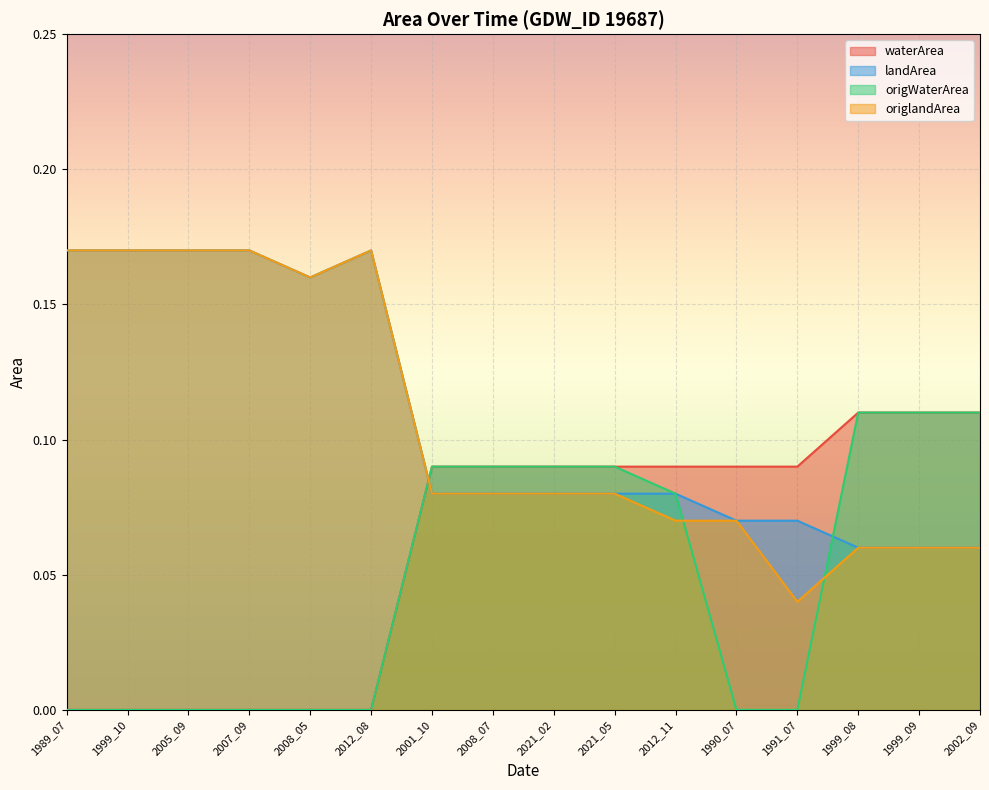

Reading right to left, extract all data points from this chart.

waterArea: 2002_09=0.1	1999_09=0.1	1999_08=0.1	1991_07=0.1	1990_07=0.1	2012_11=0.1	2021_05=0.1	2021_02=0.1	2008_07=0.1	2001_10=0.1	2012_08=0.0	2008_05=0.0	2007_09=0.0	2005_09=0.0	1999_10=0.0	1989_07=0.0
landArea: 2002_09=0.1	1999_09=0.1	1999_08=0.1	1991_07=0.1	1990_07=0.1	2012_11=0.1	2021_05=0.1	2021_02=0.1	2008_07=0.1	2001_10=0.1	2012_08=0.2	2008_05=0.2	2007_09=0.2	2005_09=0.2	1999_10=0.2	1989_07=0.2
origWaterArea: 2002_09=0.1	1999_09=0.1	1999_08=0.1	1991_07=0.0	1990_07=0.0	2012_11=0.1	2021_05=0.1	2021_02=0.1	2008_07=0.1	2001_10=0.1	2012_08=0.0	2008_05=0.0	2007_09=0.0	2005_09=0.0	1999_10=0.0	1989_07=0.0
origlandArea: 2002_09=0.1	1999_09=0.1	1999_08=0.1	1991_07=0.0	1990_07=0.1	2012_11=0.1	2021_05=0.1	2021_02=0.1	2008_07=0.1	2001_10=0.1	2012_08=0.2	2008_05=0.2	2007_09=0.2	2005_09=0.2	1999_10=0.2	1989_07=0.2